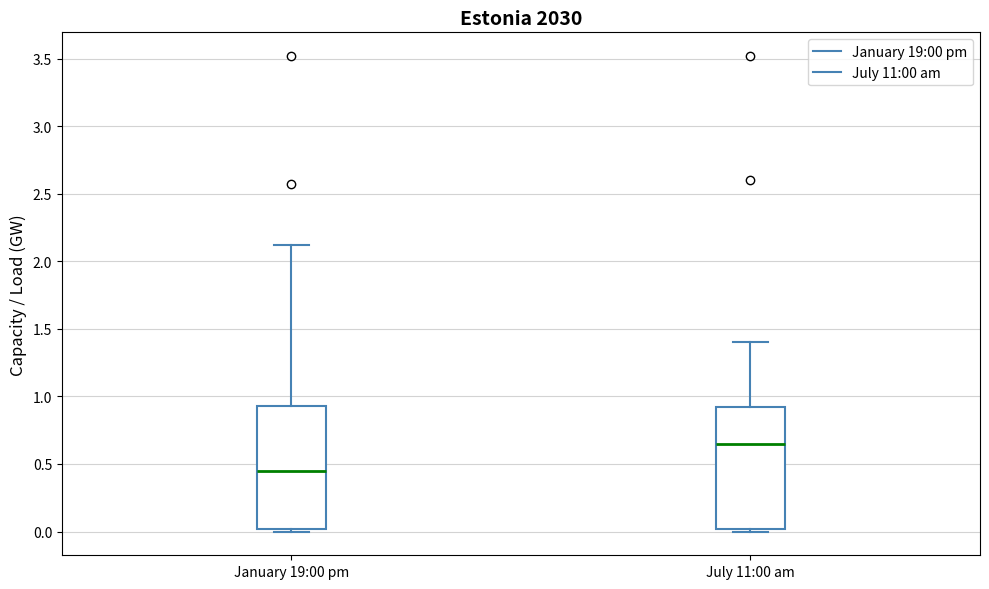

Reading left to right, transcribe this box plot: for each box, give where its median line is, the range the box spans, and where its two whiskers end, as read against the y-axis. The values are not printed on the chart, so give them approximately, as read against the axis.

January 19:00 pm: median 0.45, box 0.00 to 0.95, whiskers 0.00 (just below the box's lower edge) to 2.10
July 11:00 am: median 0.65, box 0.00 to 0.90, whiskers 0.00 (just below the box's lower edge) to 1.40